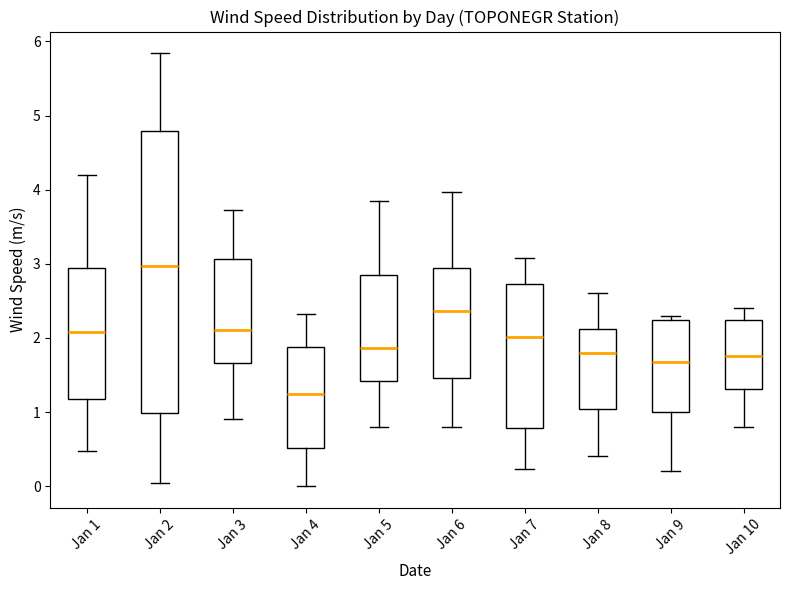

Which box's median line is the highest?

Jan 2